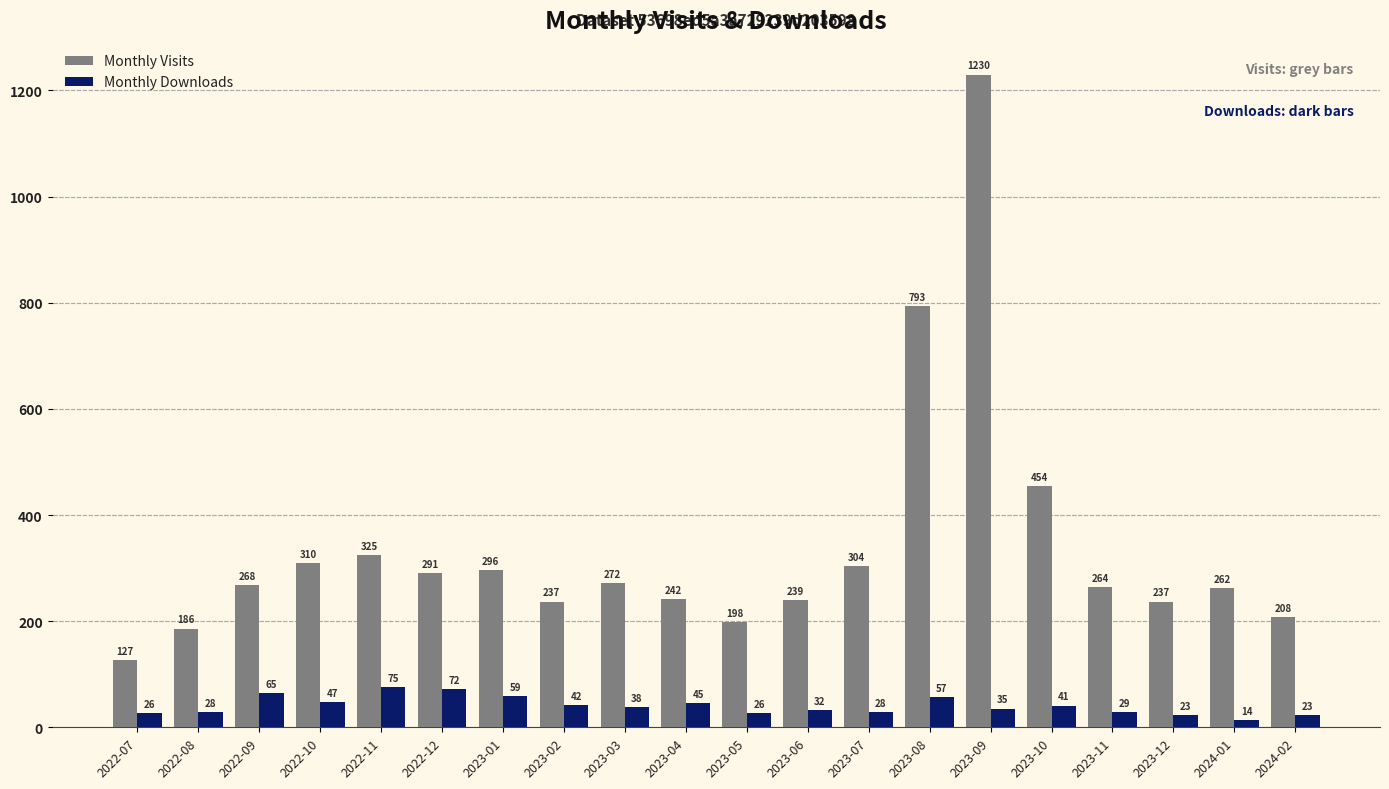

How many bars are there in each group?

2